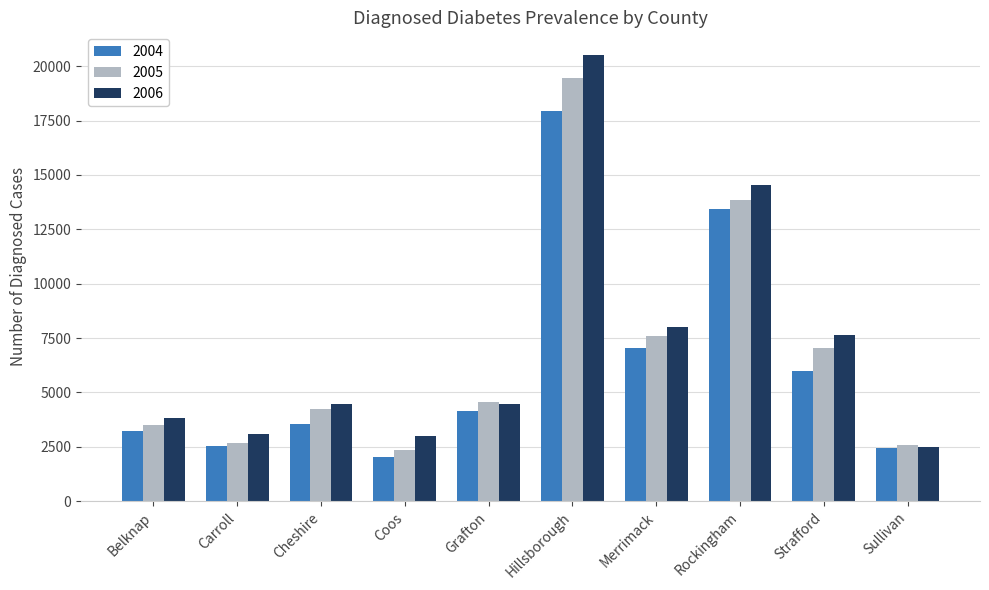

What is the difference between the highest and lowest values at Hillsborough?

2610